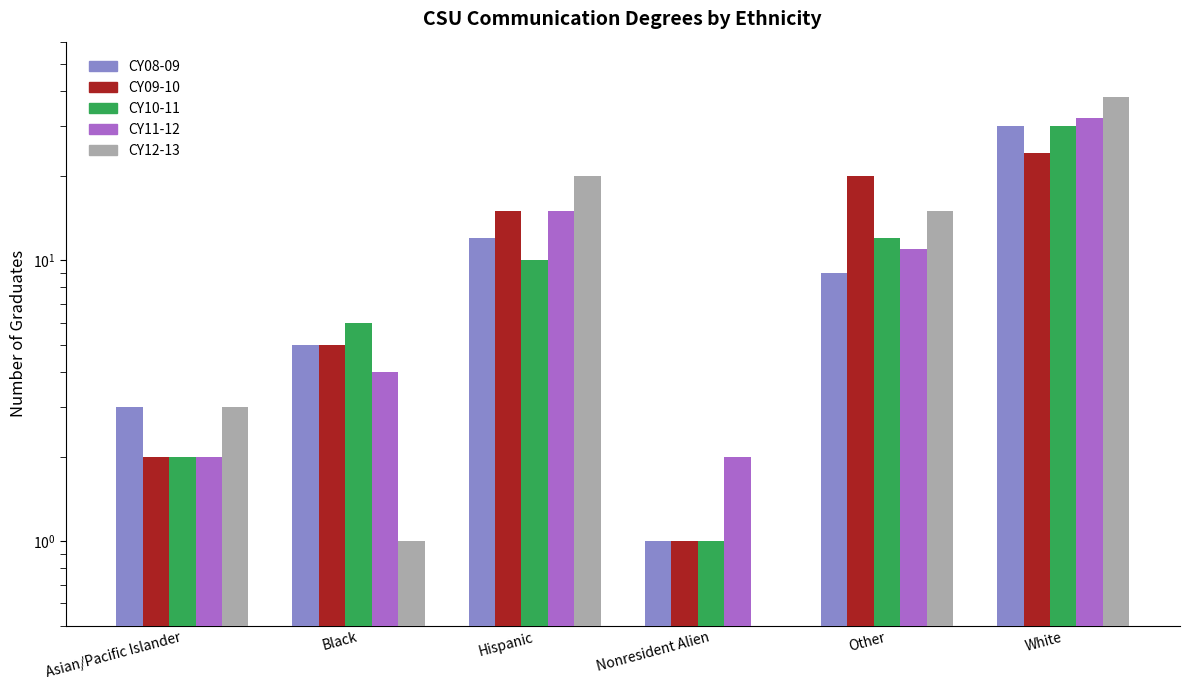

The value of CY10-11 at Hispanic is 10. True or false?

True